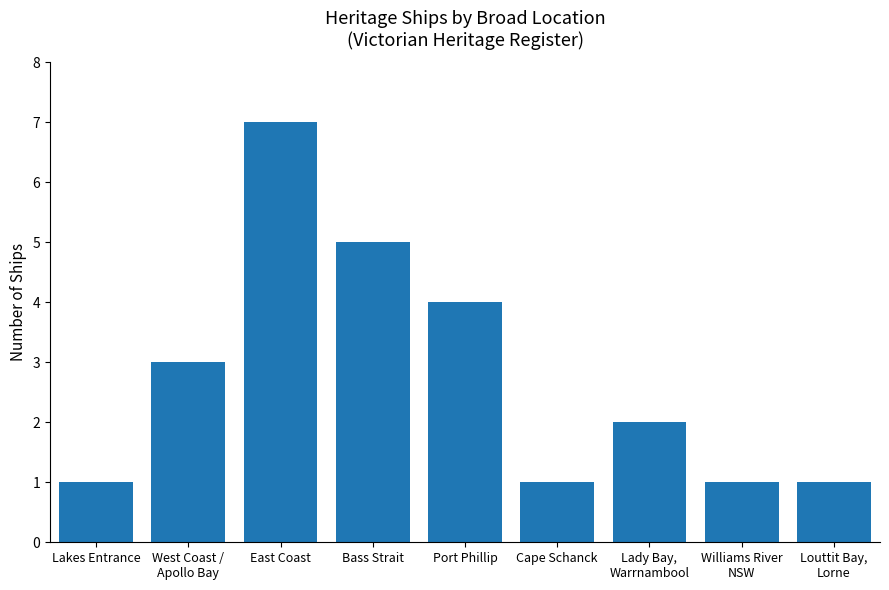

What is the difference between the second highest and second lowest values?

4